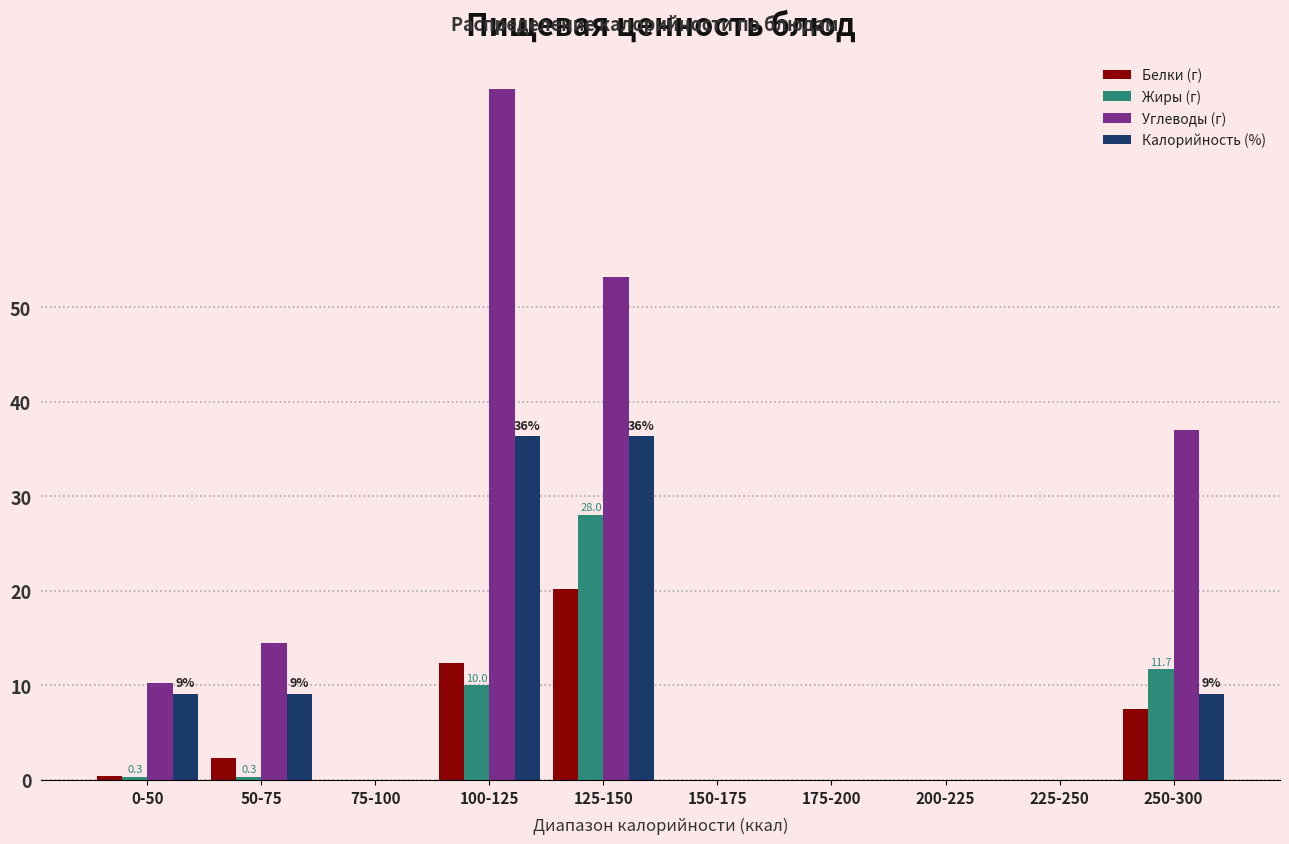

Between 0-50 and 75-100, which series saw the biggest shift?

Углеводы (г)